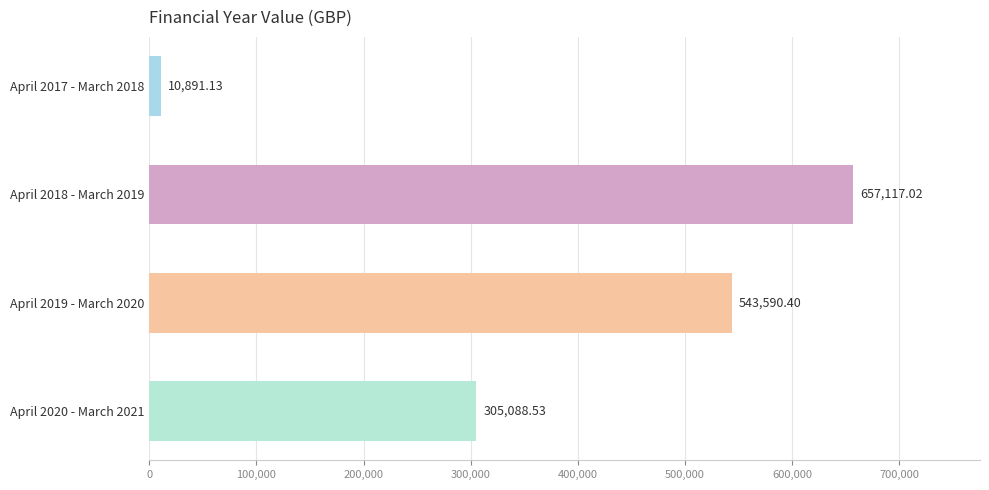

Rank the categories by value from lowest to highest.

April 2017 - March 2018, April 2020 - March 2021, April 2019 - March 2020, April 2018 - March 2019